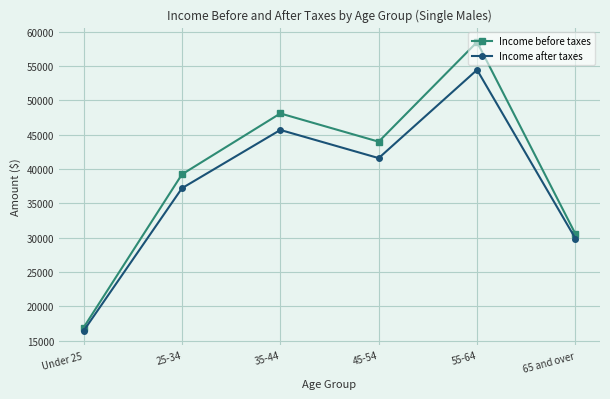

Which series changed the most between Under 25 and 25-34?

Income before taxes